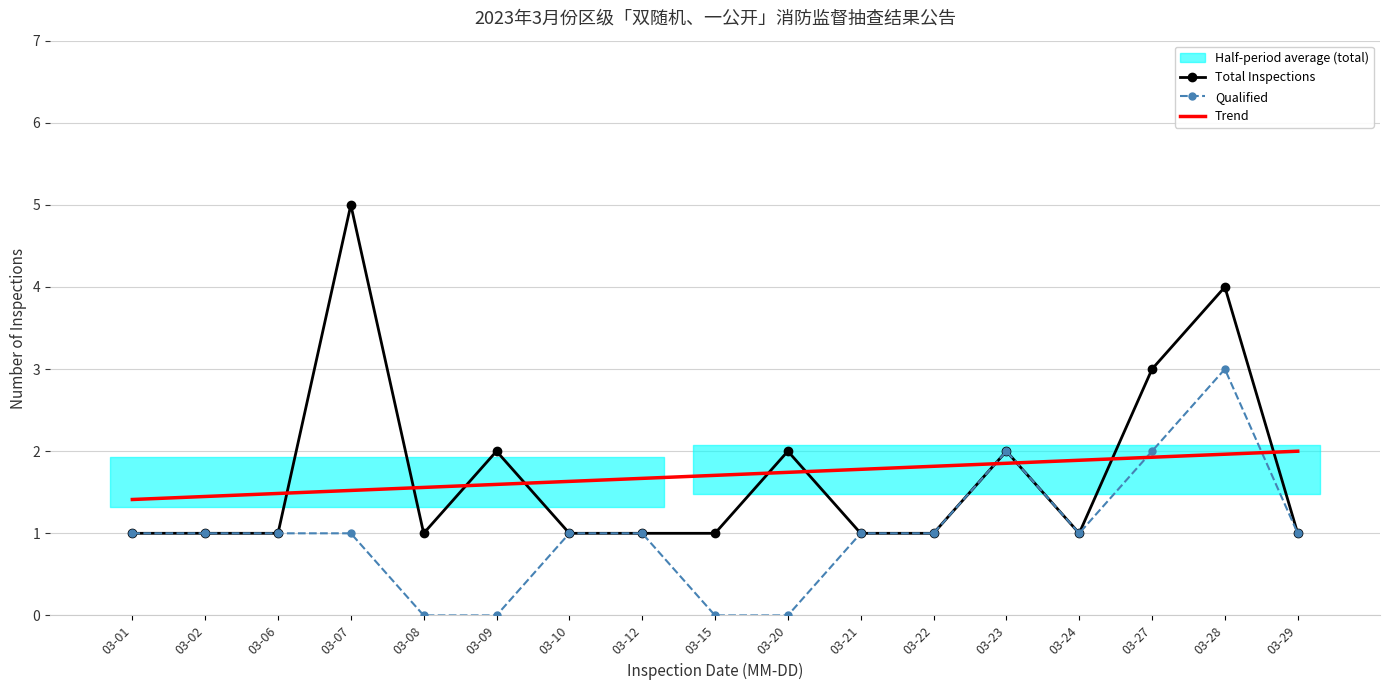

Reading right to left, what are all the values shown in this chart?

Total Inspections: 03-29=1.0	03-28=4.0	03-27=3.0	03-24=1.0	03-23=2.0	03-22=1.0	03-21=1.0	03-20=2.0	03-15=1.0	03-12=1.0	03-10=1.0	03-09=2.0	03-08=1.0	03-07=5.0	03-06=1.0	03-02=1.0	03-01=1.0
Qualified: 03-29=1.0	03-28=3.0	03-27=2.0	03-24=1.0	03-23=2.0	03-22=1.0	03-21=1.0	03-20=0.0	03-15=0.0	03-12=1.0	03-10=1.0	03-09=0.0	03-08=0.0	03-07=1.0	03-06=1.0	03-02=1.0	03-01=1.0
Trend: 03-29=2.0	03-28=2.0	03-27=1.9	03-24=1.9	03-23=1.9	03-22=1.8	03-21=1.8	03-20=1.7	03-15=1.7	03-12=1.7	03-10=1.6	03-09=1.6	03-08=1.6	03-07=1.5	03-06=1.5	03-02=1.4	03-01=1.4